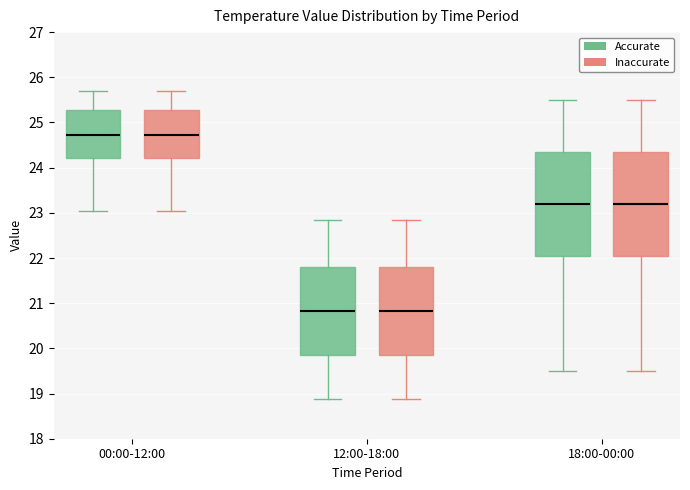

Reading left to right, transcribe this box plot: for each box, give where its median line is, the range the box spans, and where its two whiskers end, as read against the y-axis. The values are not printed on the chart, so give them approximately, as read against the axis.

00:00-12:00 (Accurate): median 24.7, box 24.2 to 25.3, whiskers 23.0 to 25.7
00:00-12:00 (Inaccurate): median 24.7, box 24.2 to 25.3, whiskers 23.0 to 25.7
12:00-18:00 (Accurate): median 20.8, box 19.9 to 21.8, whiskers 18.9 to 22.9
12:00-18:00 (Inaccurate): median 20.8, box 19.9 to 21.8, whiskers 18.9 to 22.9
18:00-00:00 (Accurate): median 23.2, box 22.1 to 24.4, whiskers 19.5 to 25.5
18:00-00:00 (Inaccurate): median 23.2, box 22.1 to 24.4, whiskers 19.5 to 25.5